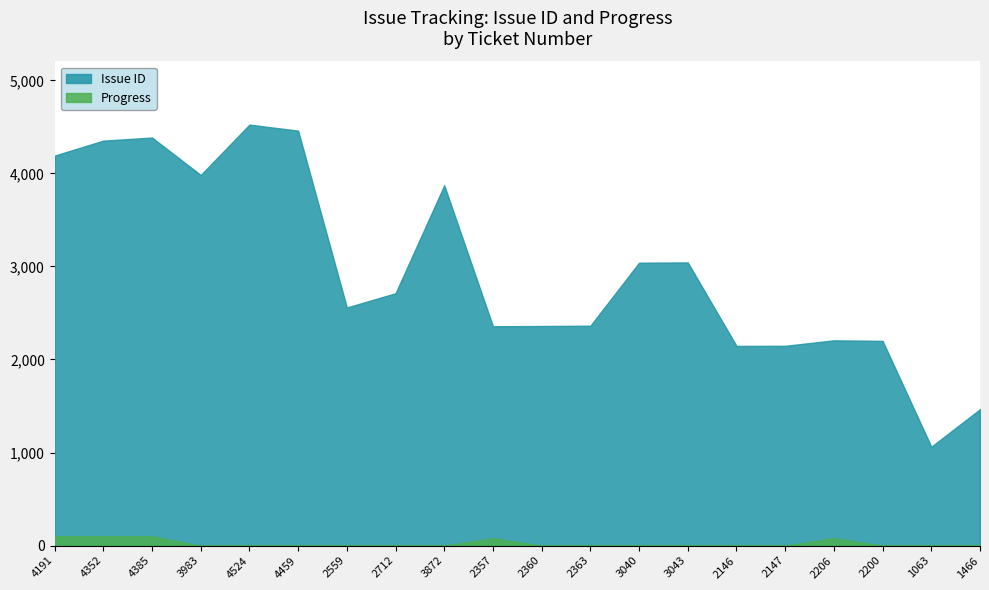

What are all the series names shown in the legend?

Issue ID, Progress